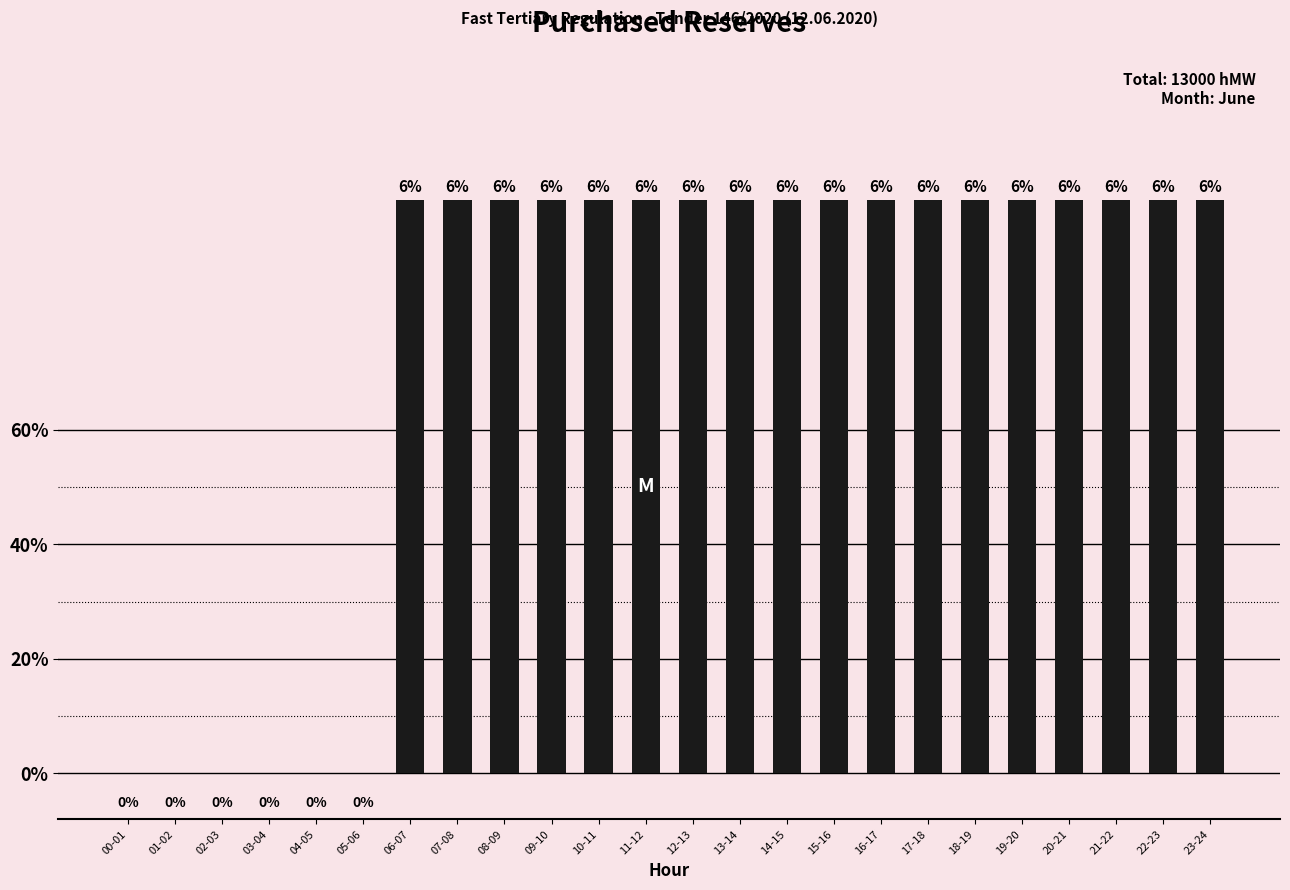

Between 12-13 and 06-07, which is larger?

12-13